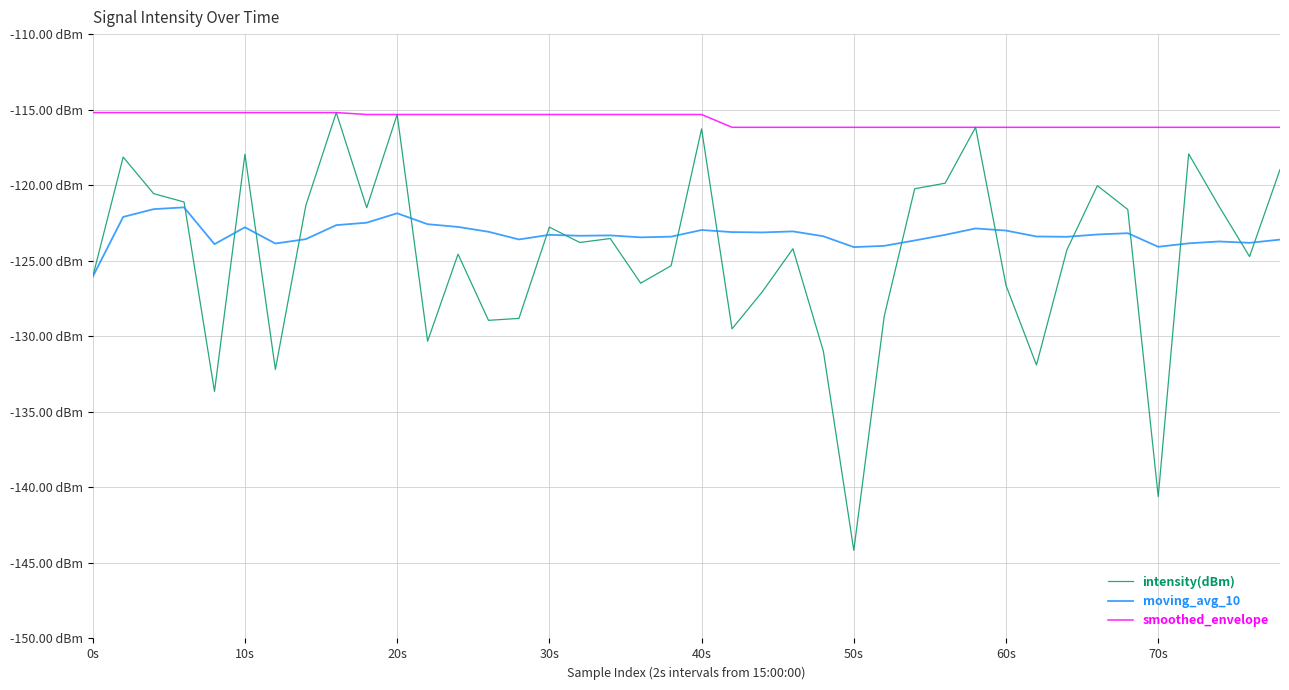

In moving_avg_10, how many points are higher than both neighbors (excluding endpoints)?

10